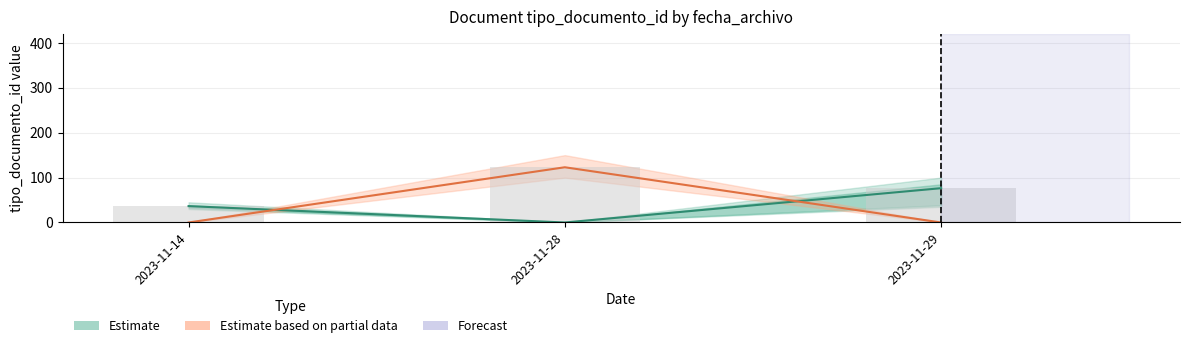

What is the maximum value for Estimate?

76.4